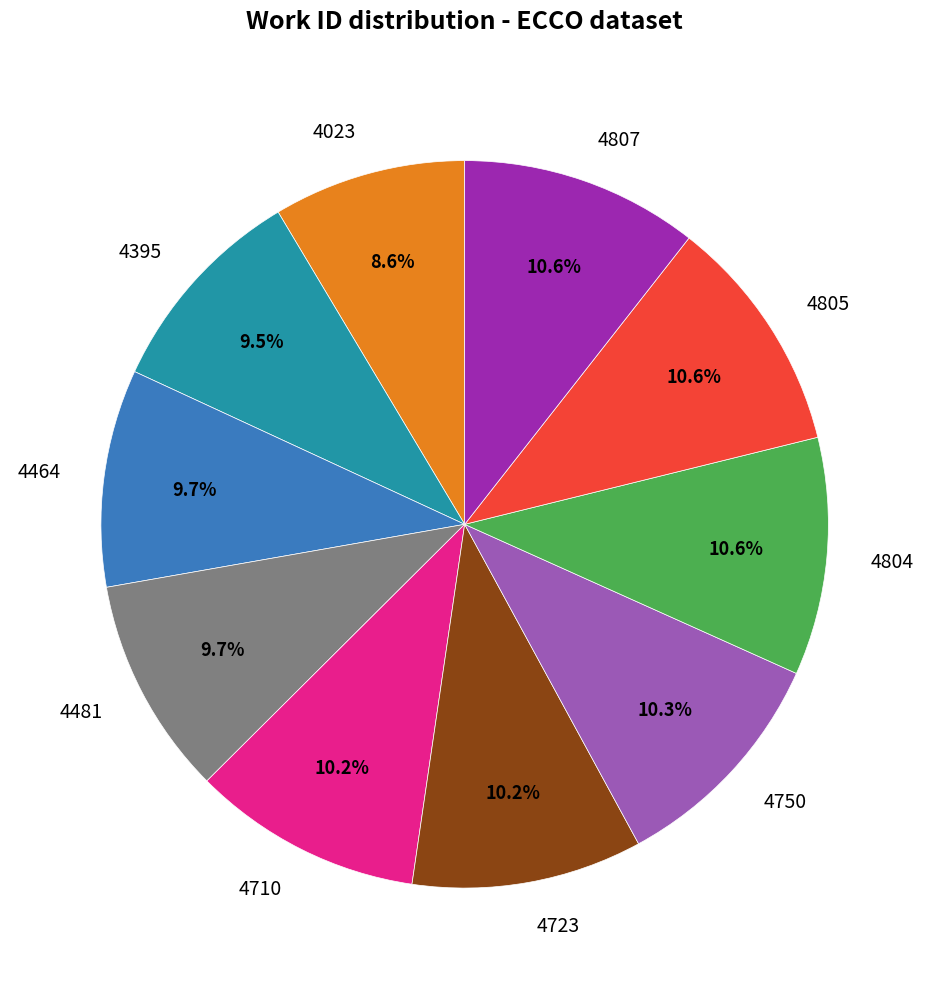

What is the smallest slice in the pie chart?

4023